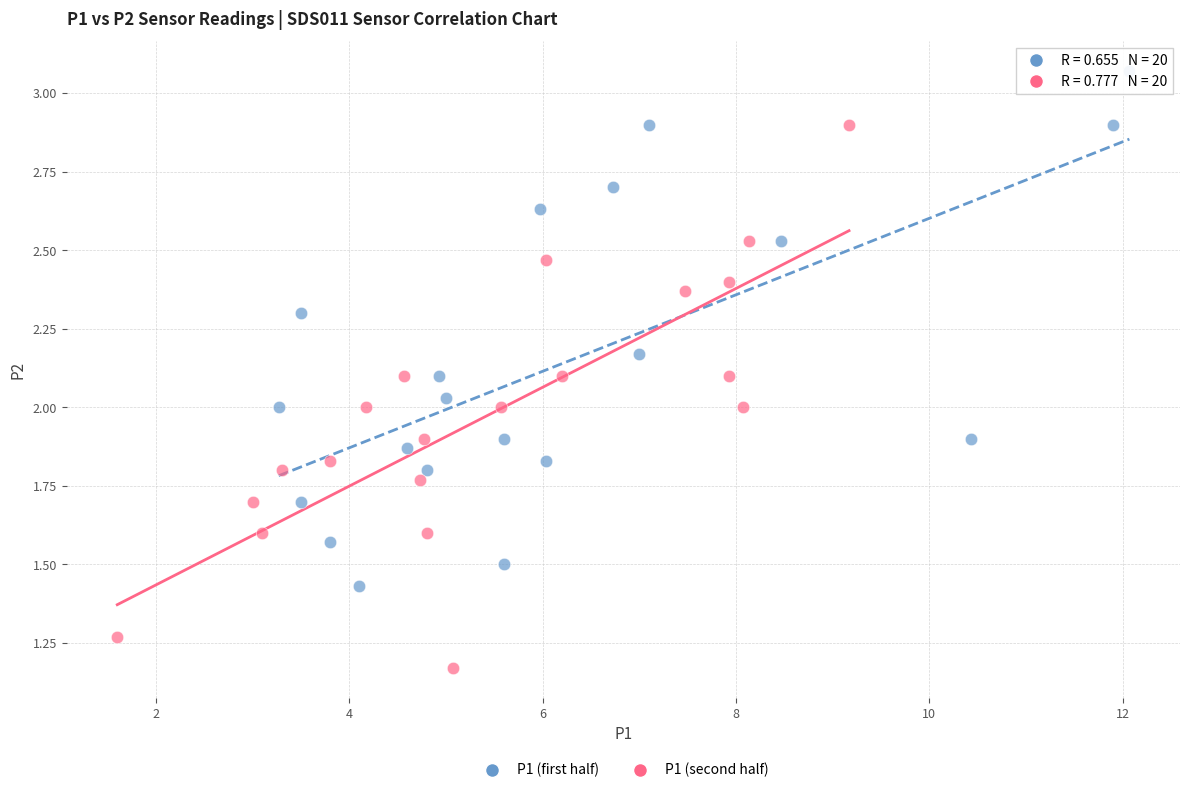

Which series contains the highest Y value?

P1 (first half)